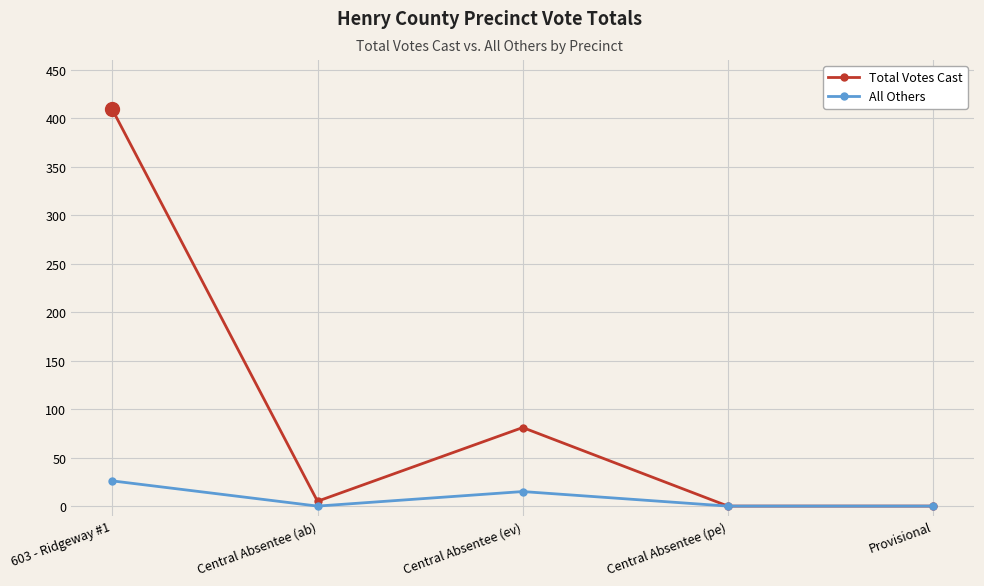

What is the greatest value displayed?

409